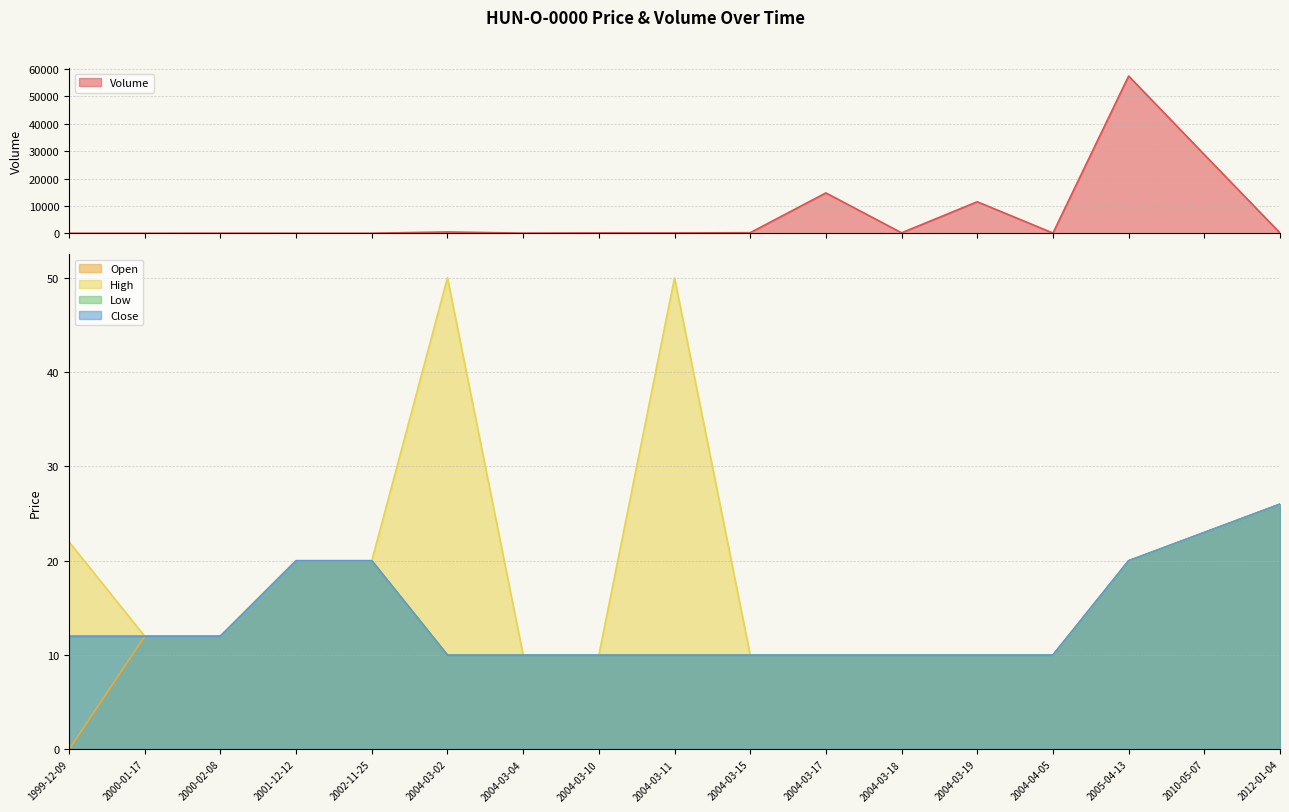

Is it true that Close equals 21 at 2000-02-08?

False